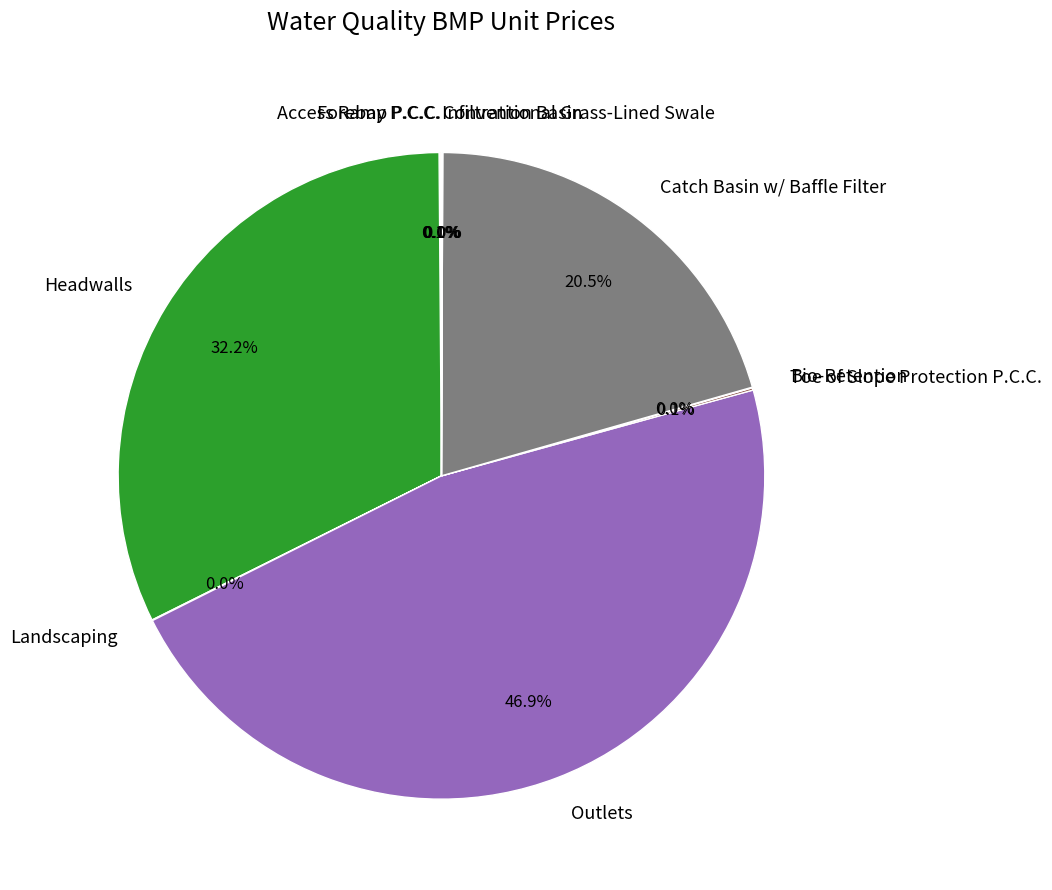

Between Catch Basin w/ Baffle Filter and Outlets, which is larger?

Outlets